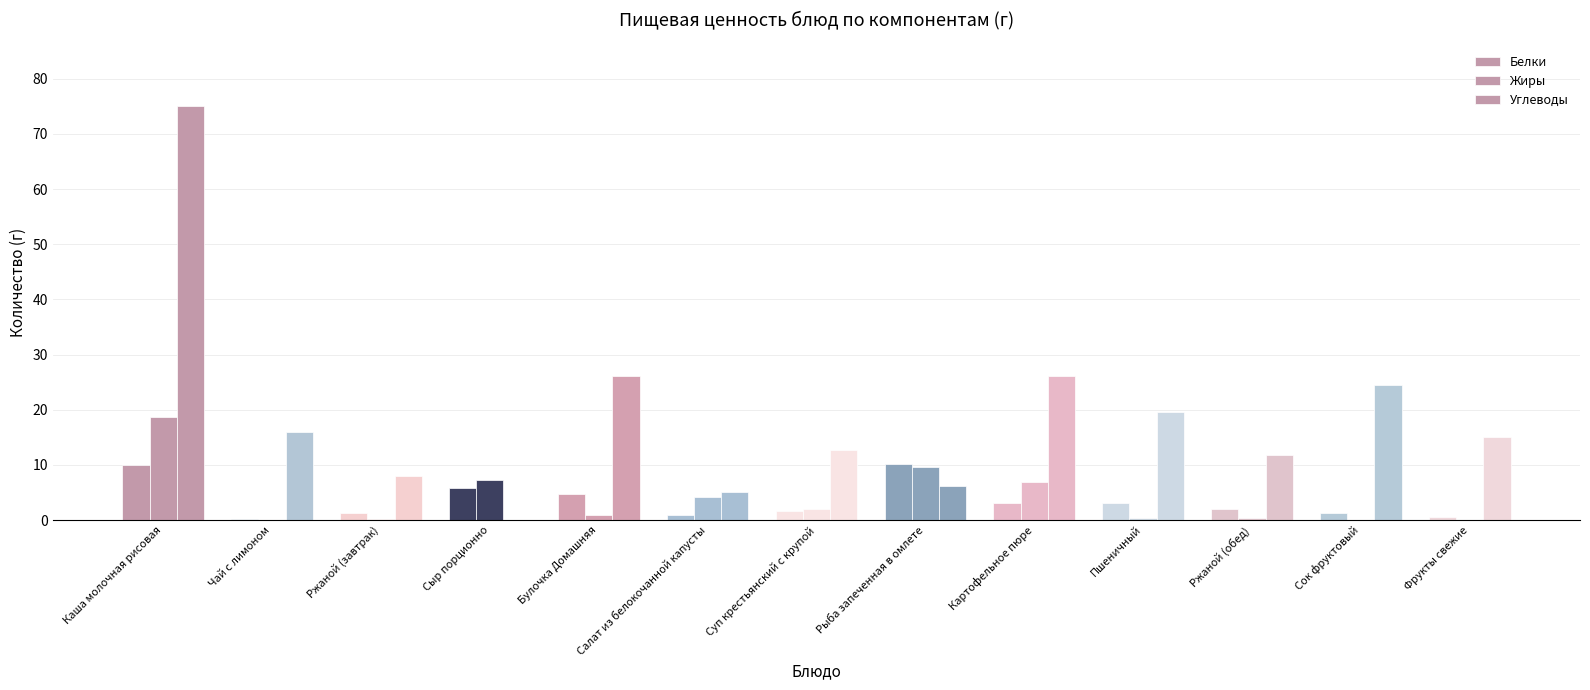

Where is Углеводы nearest to the value 37?

Картофельное пюре